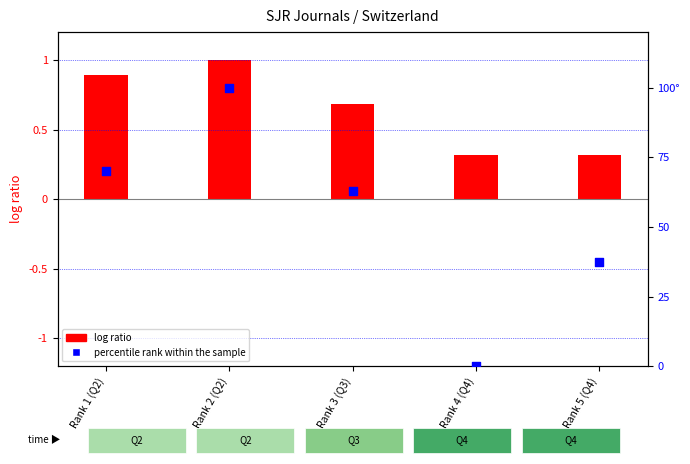

Which series reaches the minimum Y coordinate?

percentile rank within the sample